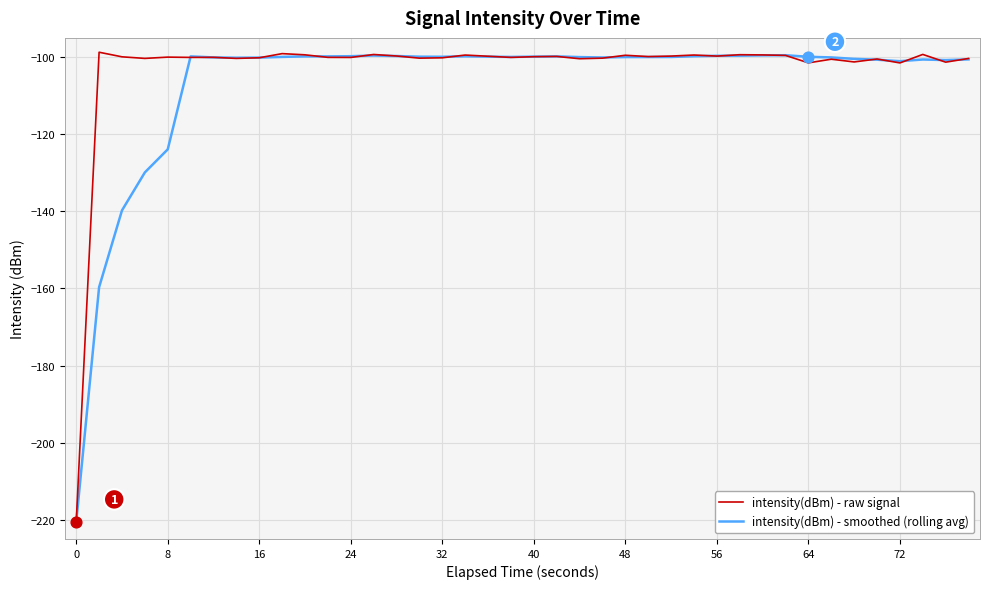

Which series has the largest total across all categories?

intensity(dBm) - raw signal